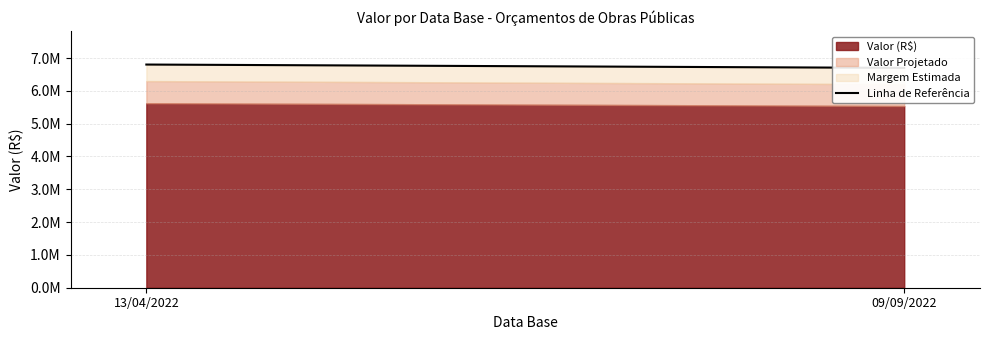

List the labels in order of value, largest first.

13/04/2022, 09/09/2022